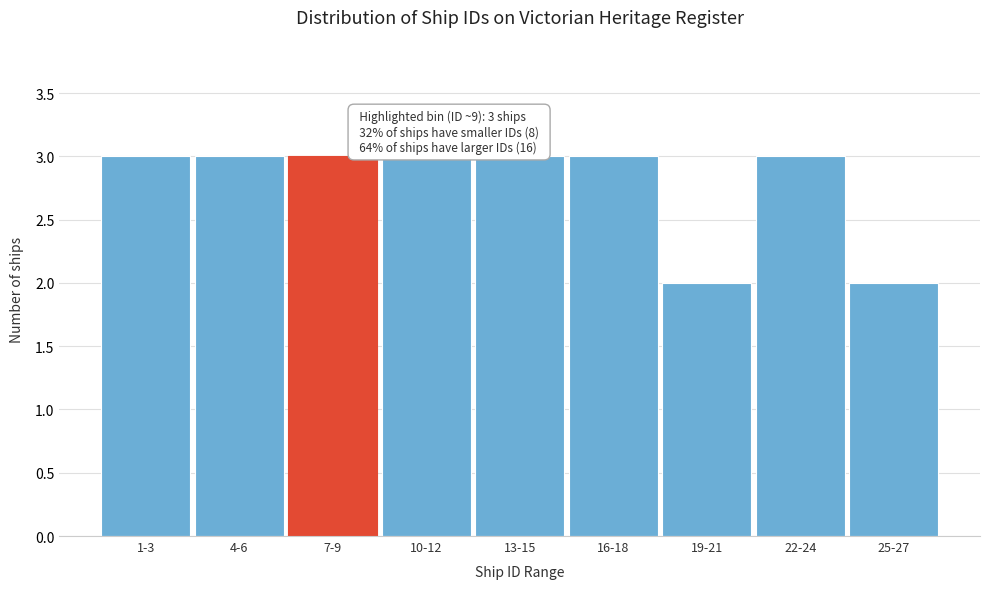

Reading left to right, list all the values displayed in this chart.

3	3	3	3	3	3	2	3	2